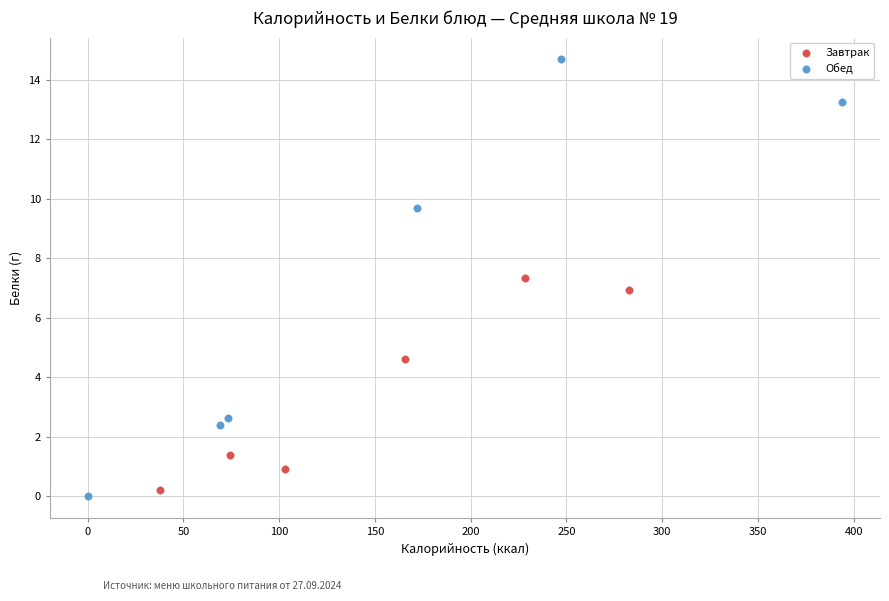

Which series has the largest Y range (max minus min)?

Обед